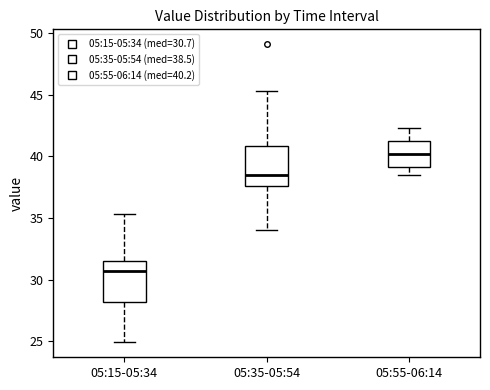

Where is the lower edge of the box for 05:15-05:34 on the y-axis? The values are not printed on the chart, so give them approximately, as read against the axis.

28.0